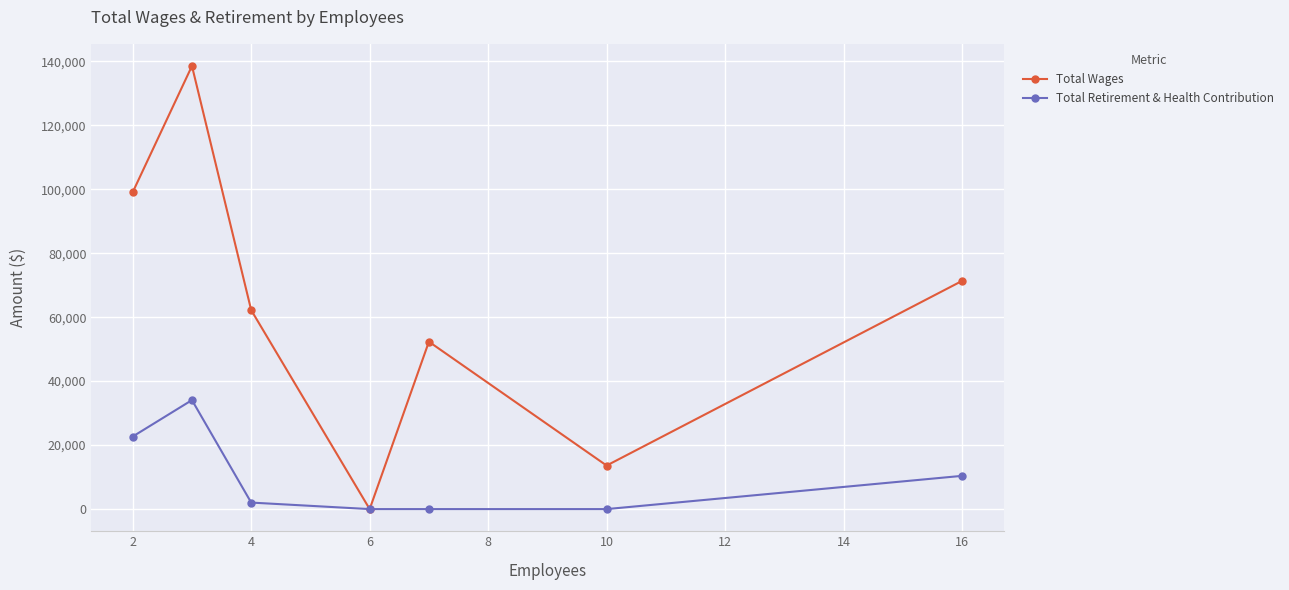

In Total Wages, how many points are lower than both neighbors (excluding endpoints)?

2